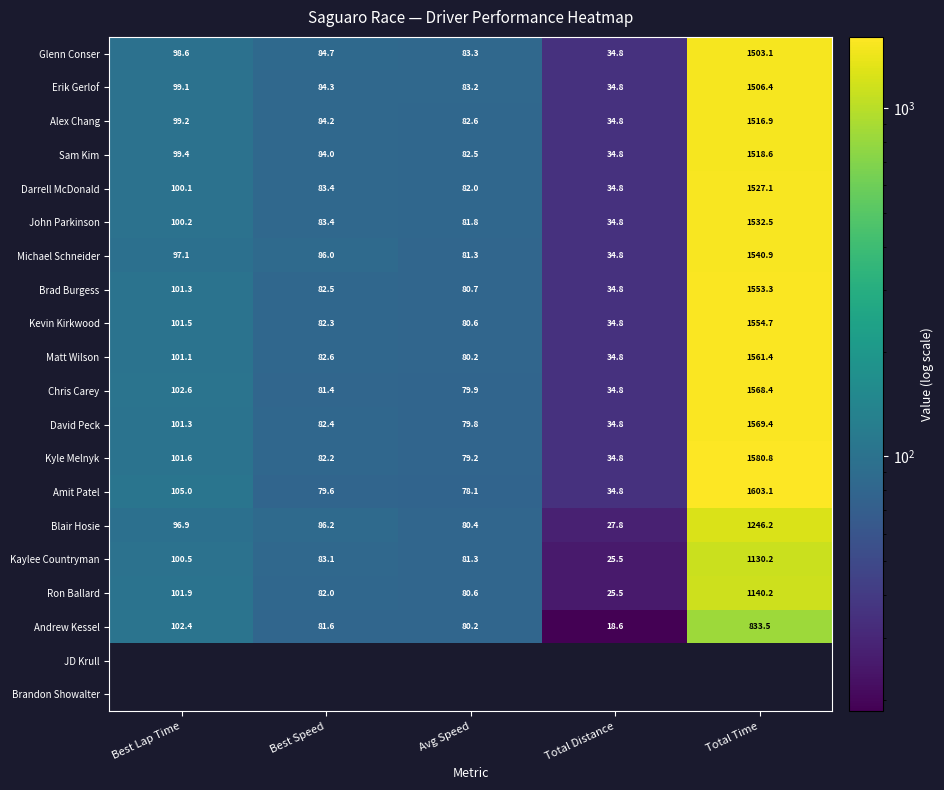

True or false: Chris Carey has a value of 79.9 at Avg Speed.

True